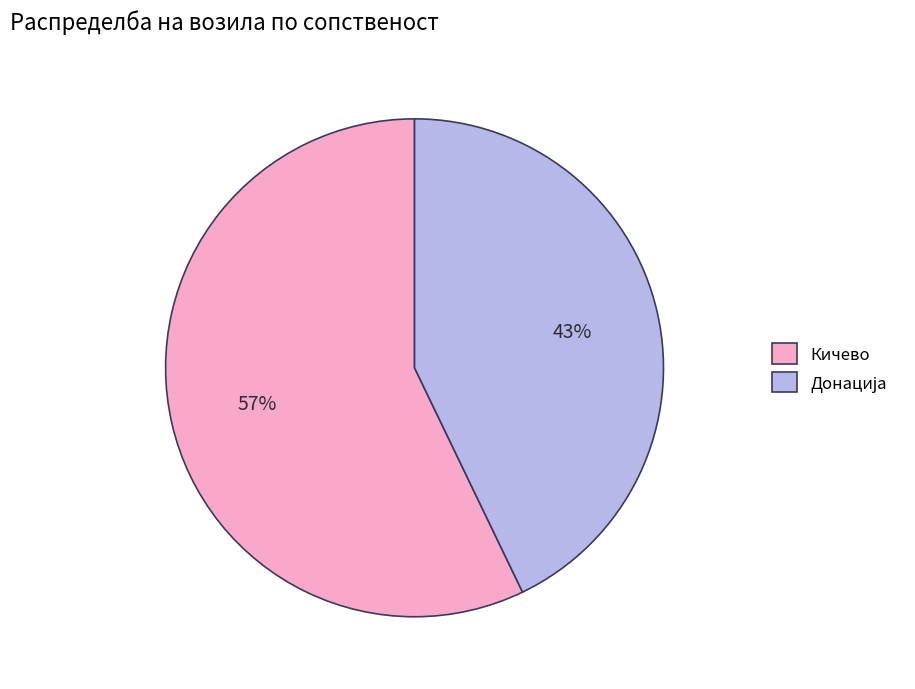

Is there any slice that represents more than half of the pie?

Yes